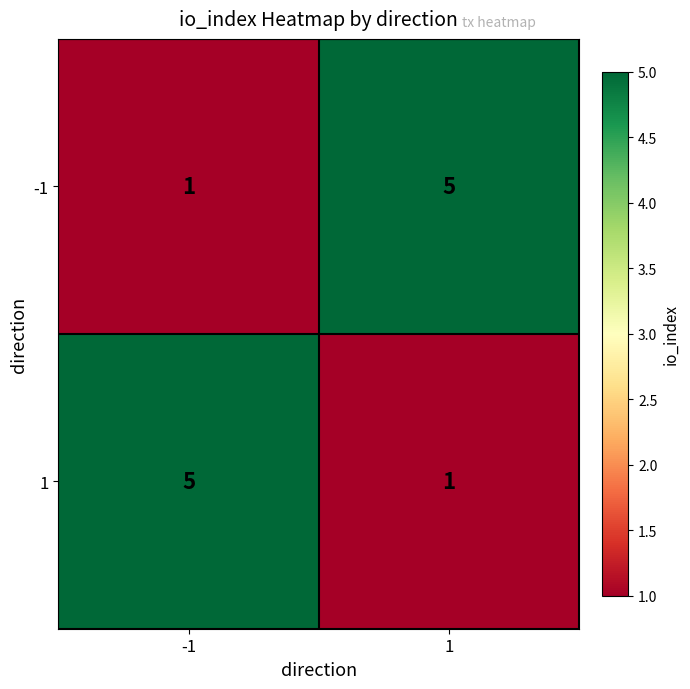

Reading left to right, what are all the values shown in this chart?

-1: 1	5
1: 5	1